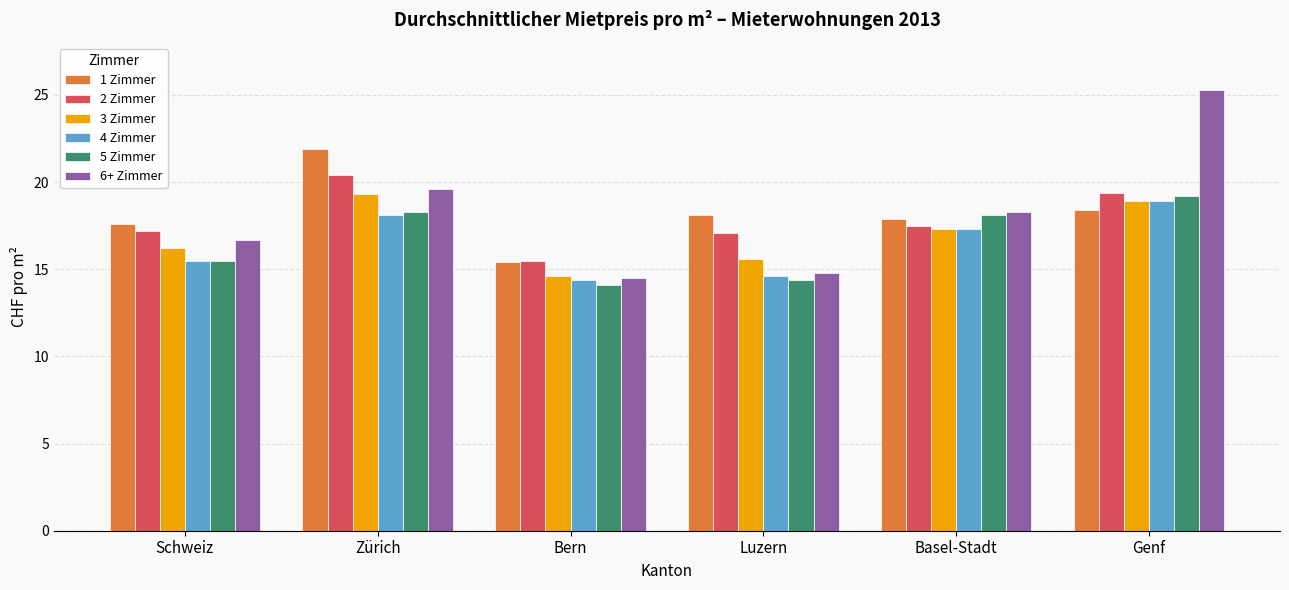

What is the total value across all series at Genf?

120.1